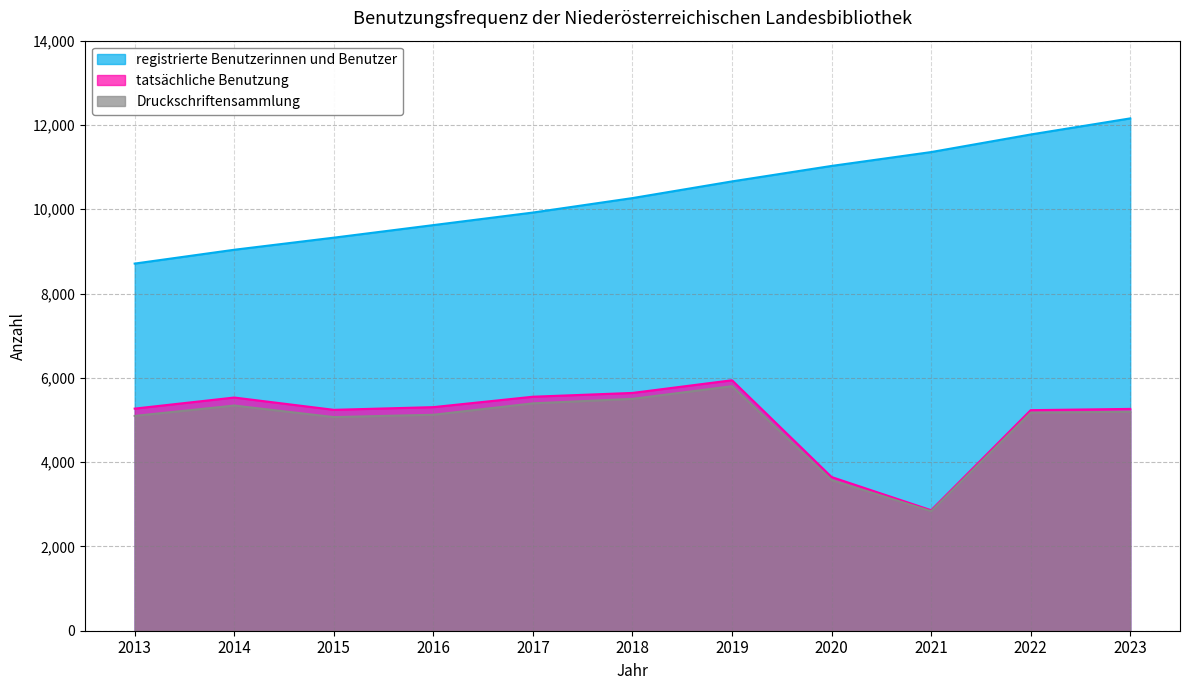

What are all the series names shown in the legend?

registrierte Benutzerinnen und Benutzer, tatsächliche Benutzung, Druckschriftensammlung